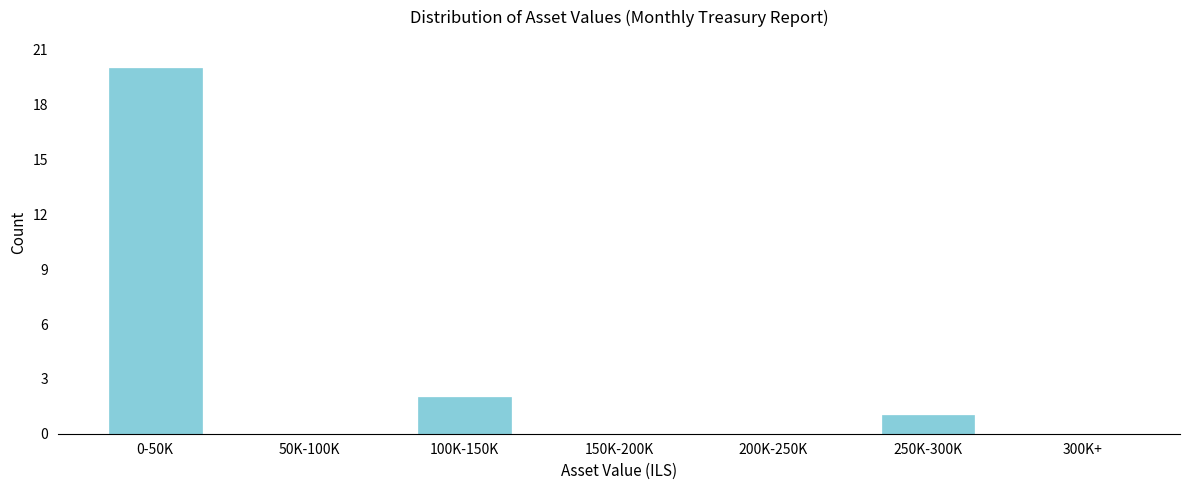

Reading right to left, extract all data points from this chart.

300K+=0	250K-300K=1	200K-250K=0	150K-200K=0	100K-150K=2	50K-100K=0	0-50K=20